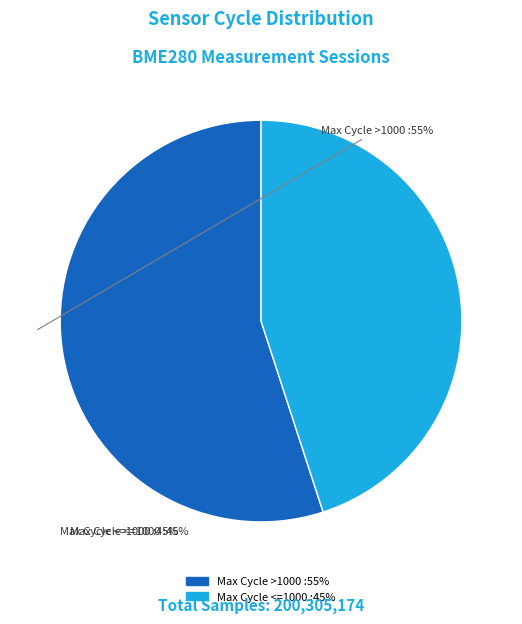

Is there any slice that represents more than half of the pie?

Yes